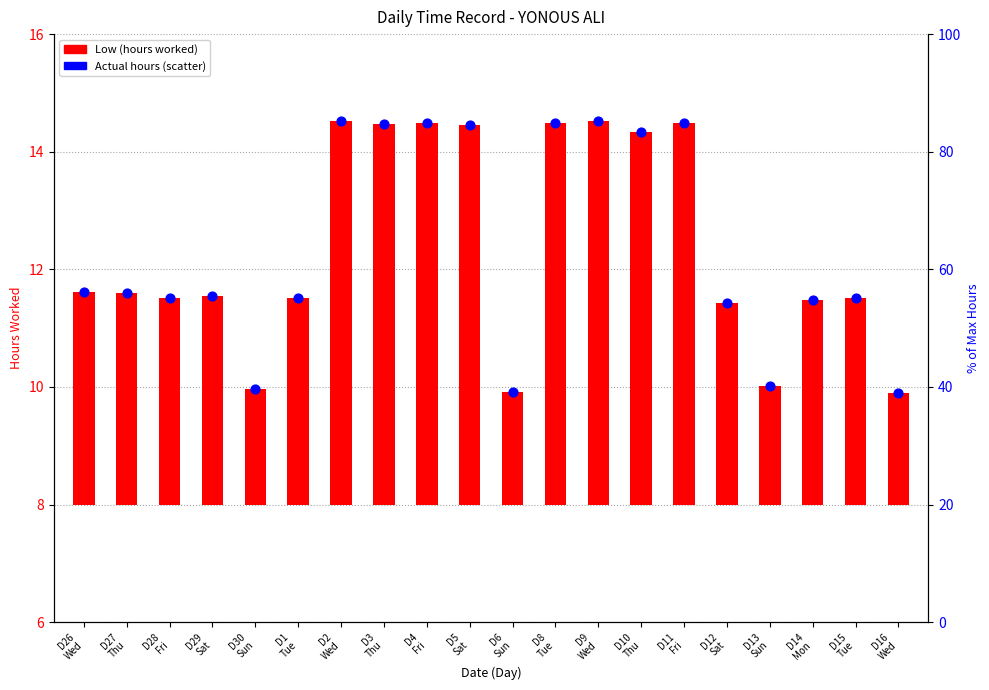

Which series has the largest Y range (max minus min)?

Low (hours worked)